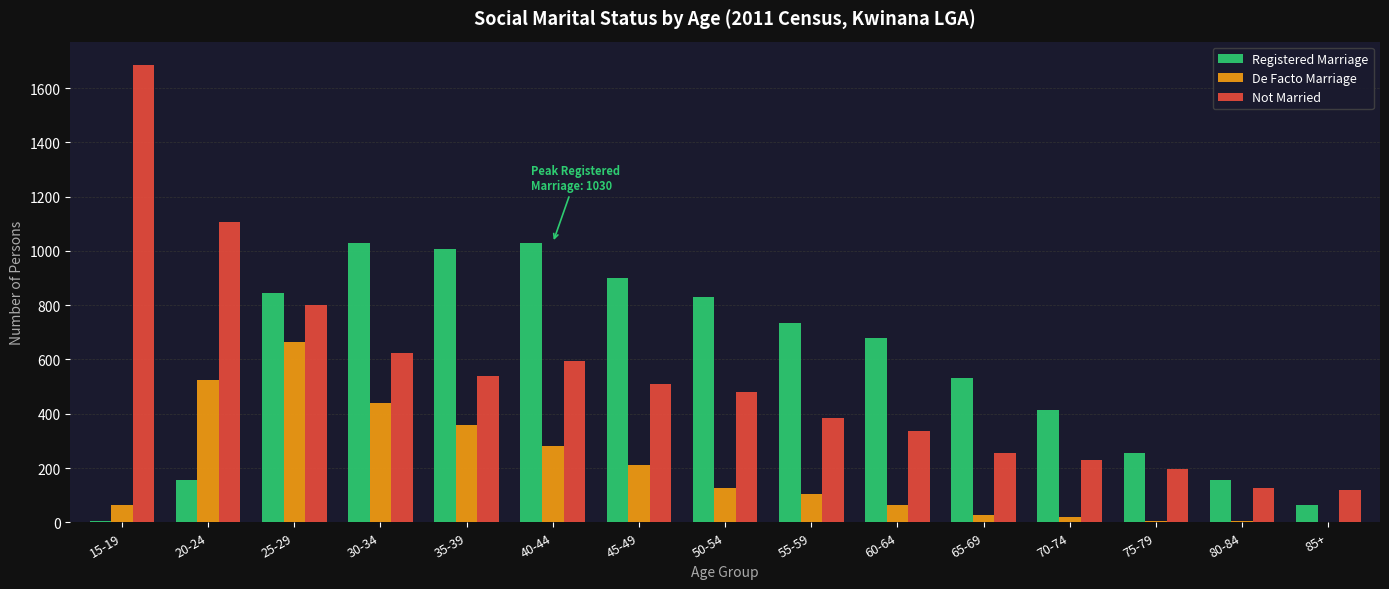

What is the total value across all series at 25-29?

2307